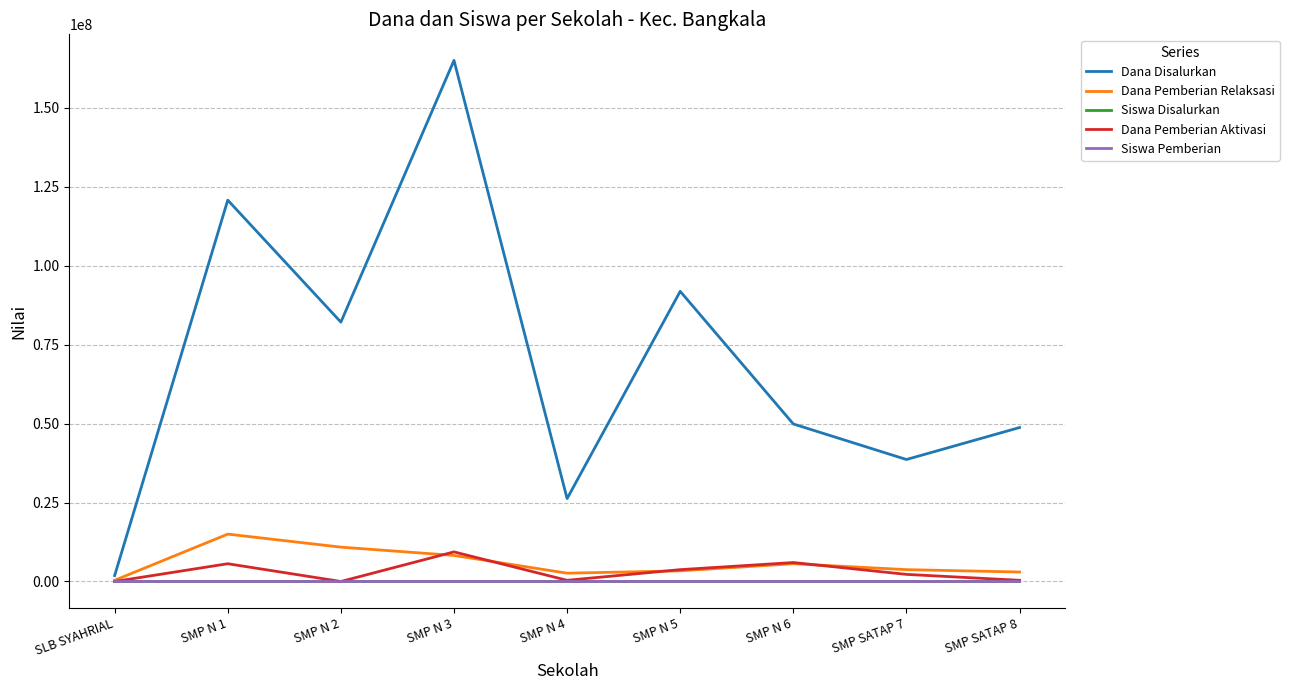

What is the highest value of the Dana Disalurkan series?

165000000